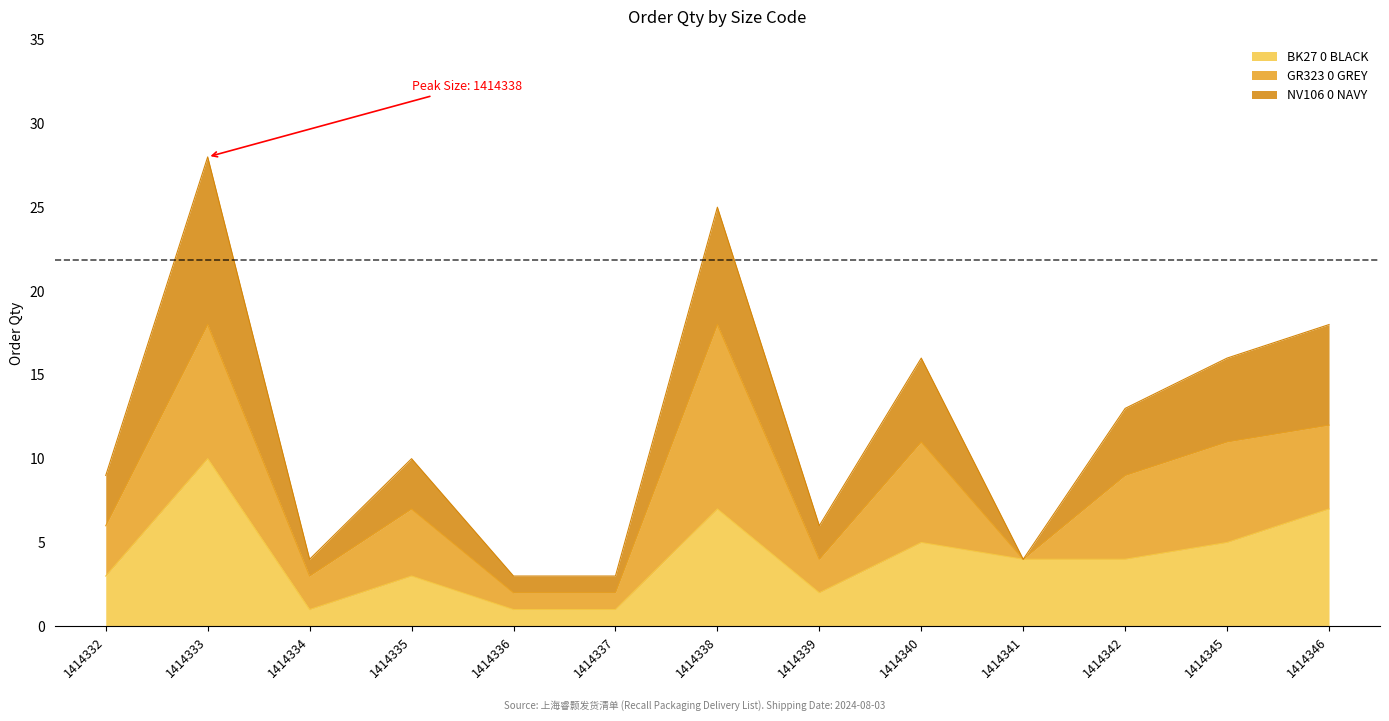

Does the chart have visible grid lines?

No